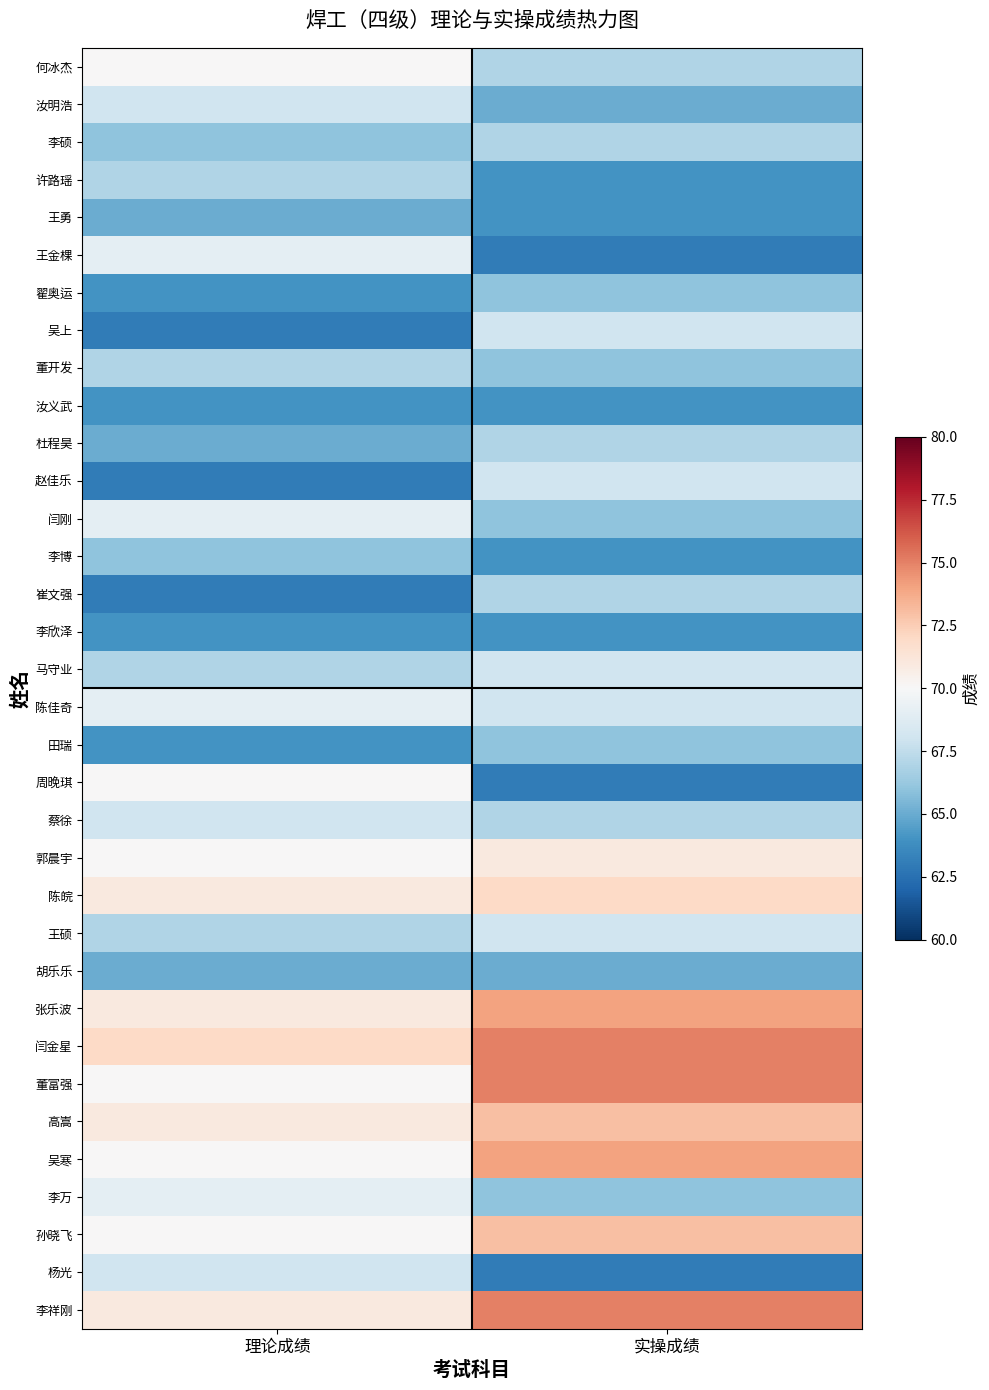

Between 理论成绩 and 实操成绩, which is larger?

理论成绩